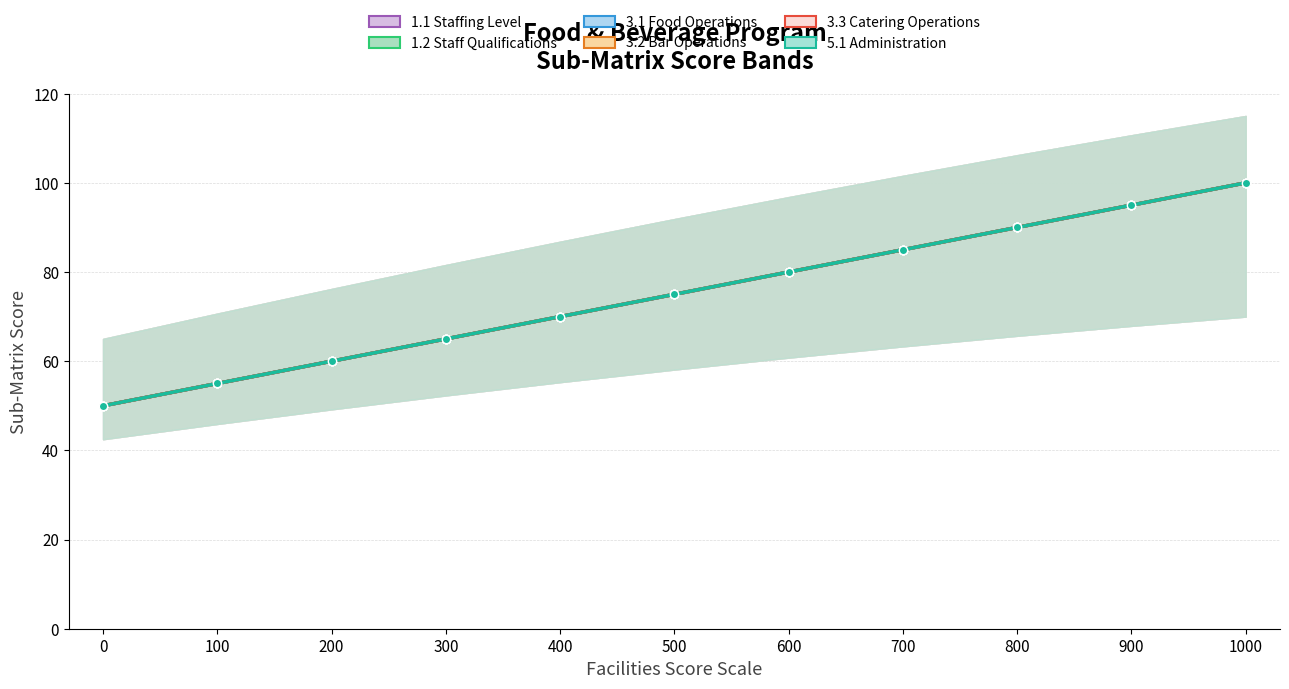

What is the value of the 3.3 Catering Operations point at the 11th from the left?

100